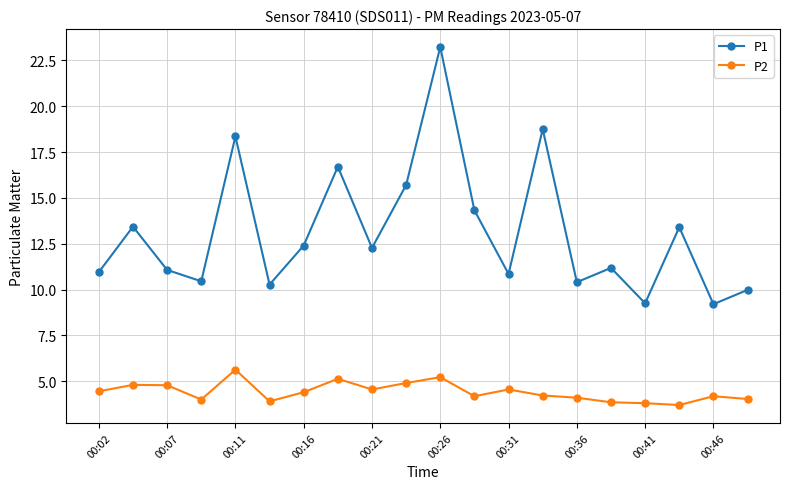

Which series has the widest spread of values?

P1